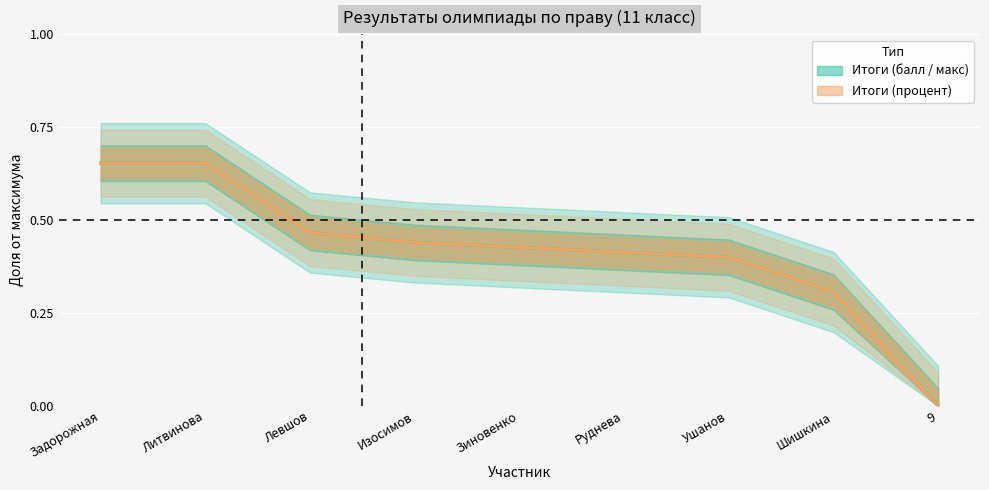

Read the Итоги (балл) value at Ушанов.

0.4